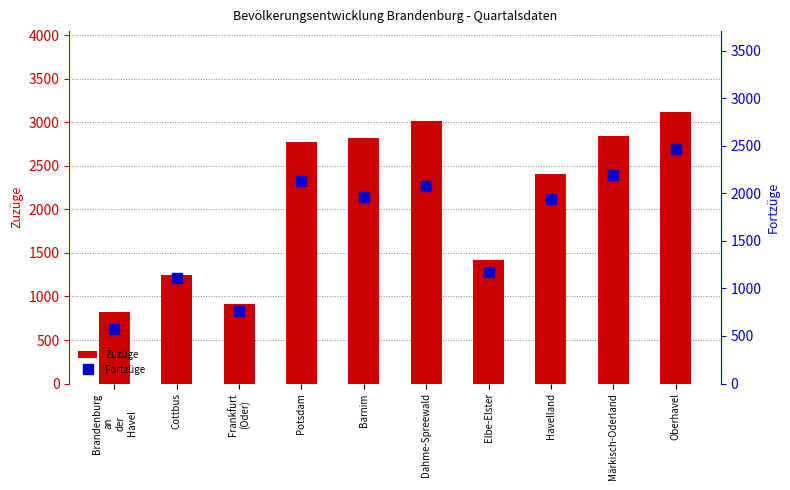

How many data points in Zuzüge are less than 2776?

5